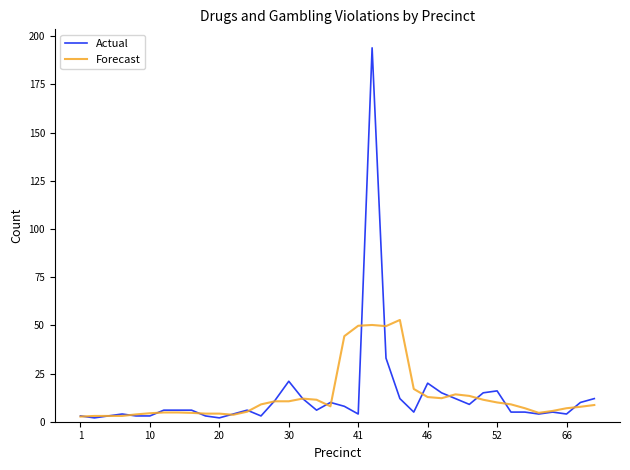

Rank the series by their maximum value, from highest to lowest.

Actual, Forecast